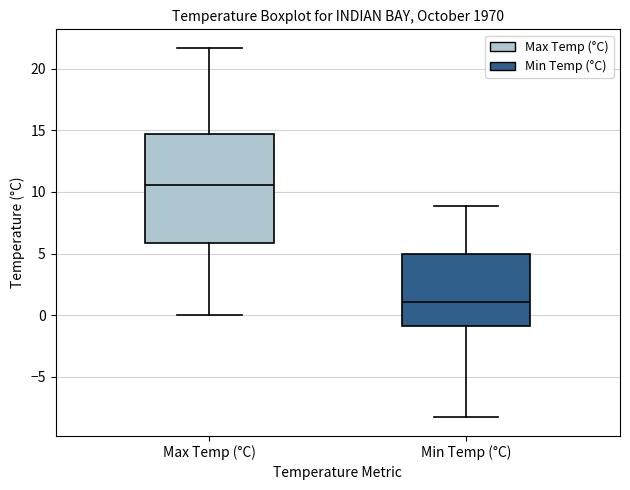

Which box is the tallest, from its lower edge to its upper edge?

Max Temp (°C)